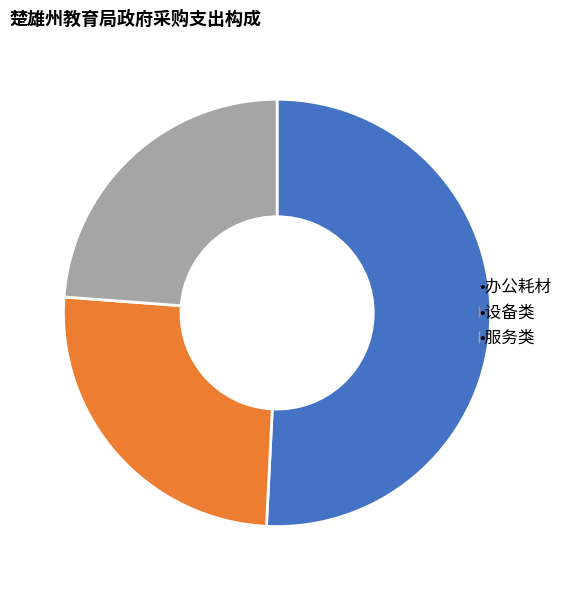

Does any single category account for the majority?

Yes